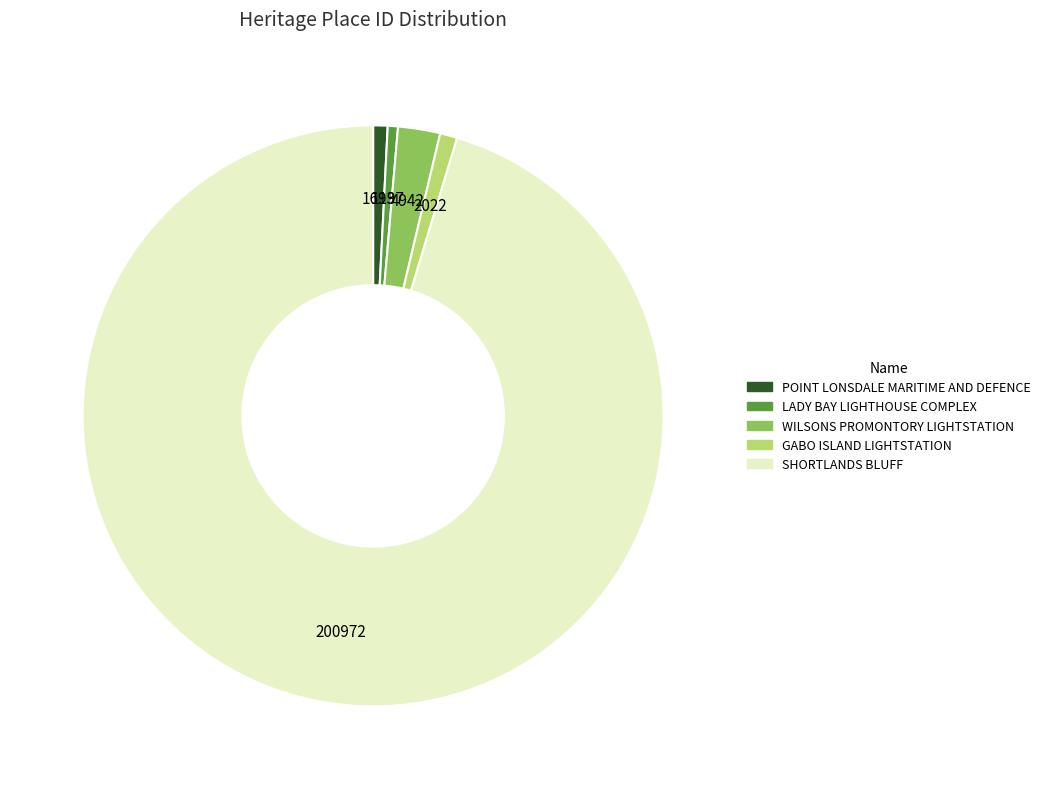

The LADY BAY LIGHTHOUSE COMPLEX slice represents 1% of the pie. True or false?

True